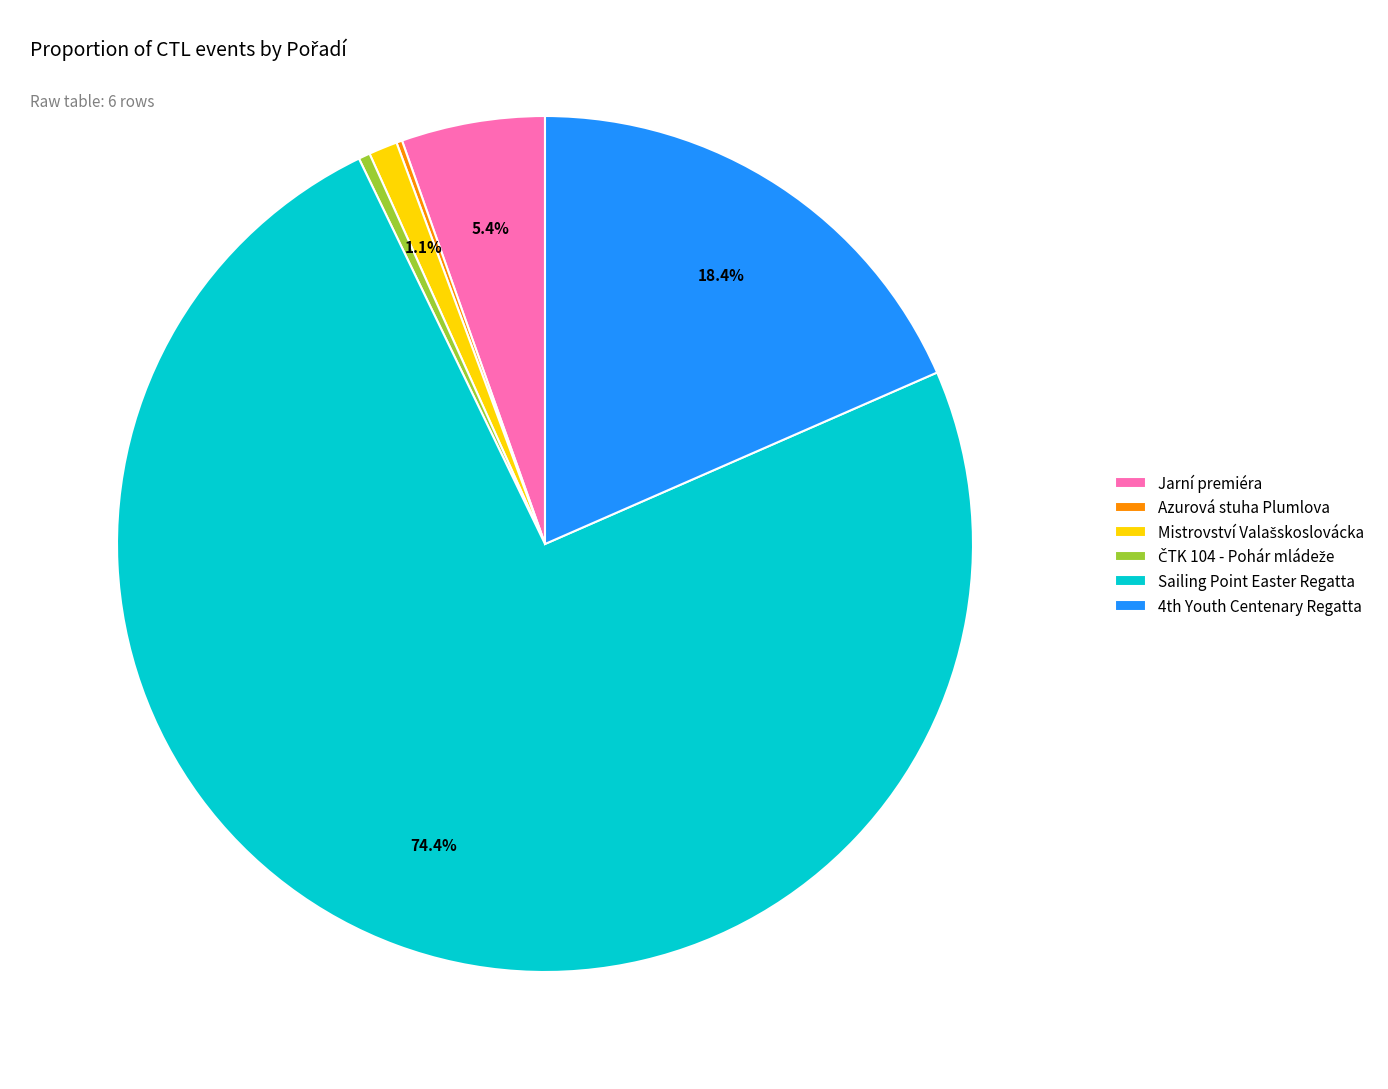

What is the majority slice?

Sailing Point Easter Regatta